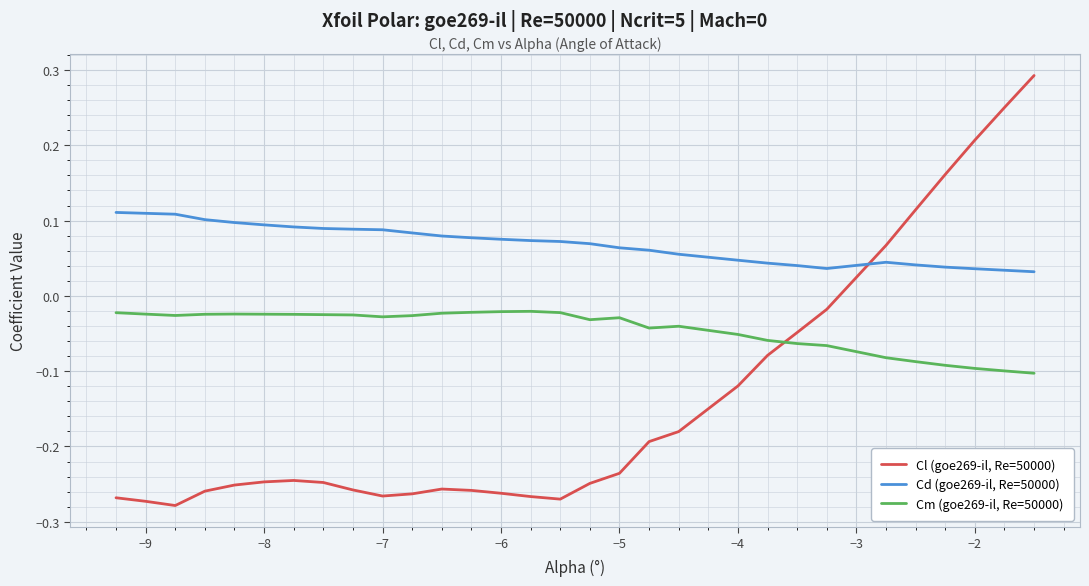

Which series has the largest total across all categories?

Cd (goe269-il, Re=50000)